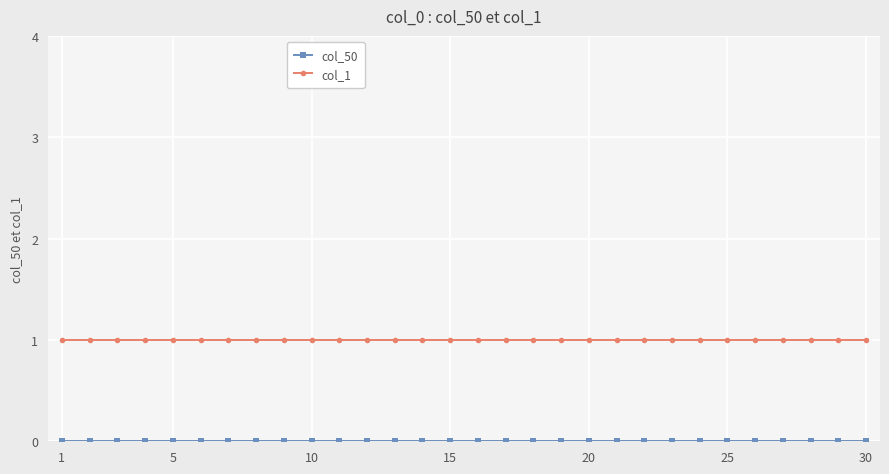

Which series has the largest total across all categories?

col_1